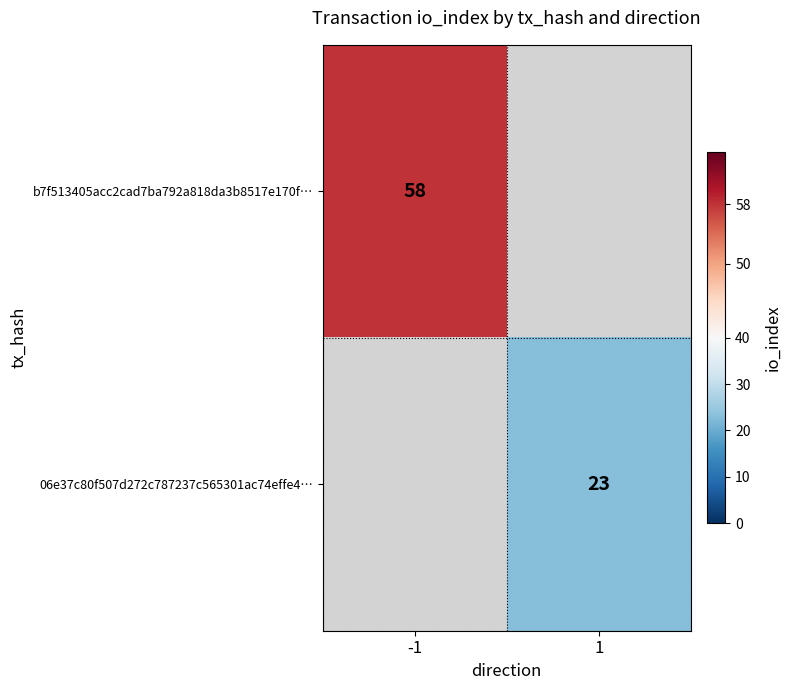

The value of 06e37c80f507d272c787237c565301ac74effe4… at 1 is 35.4. True or false?

False